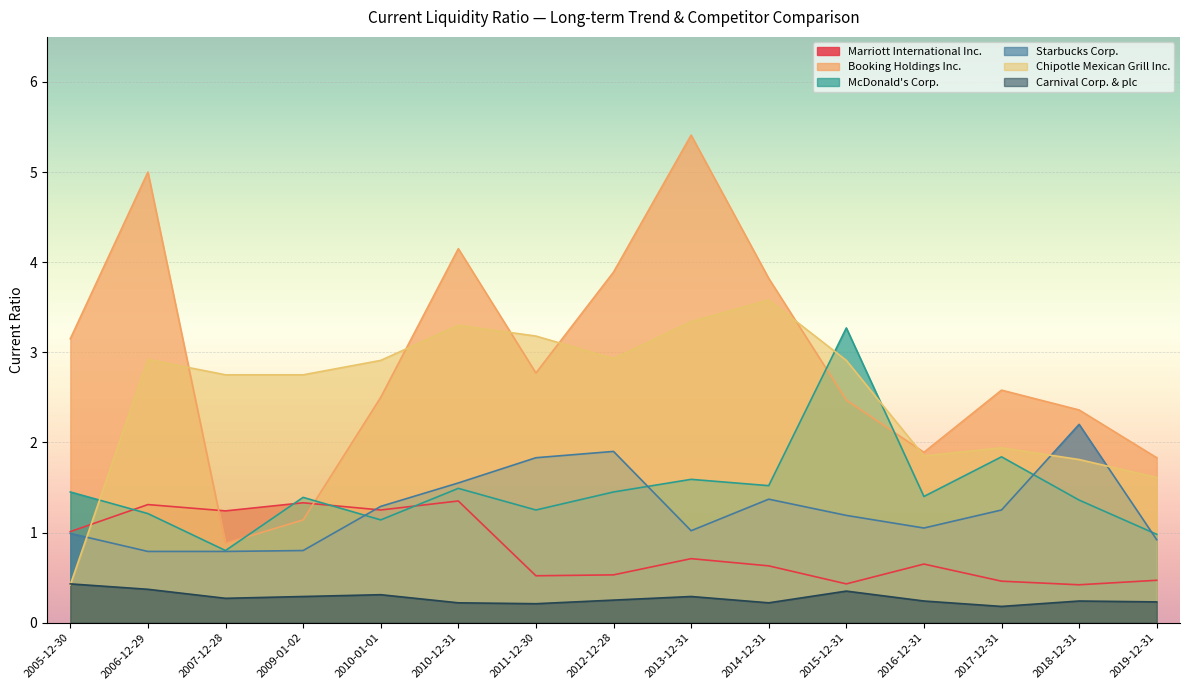

At which category does the chart reach its peak across all series?

2013-12-31